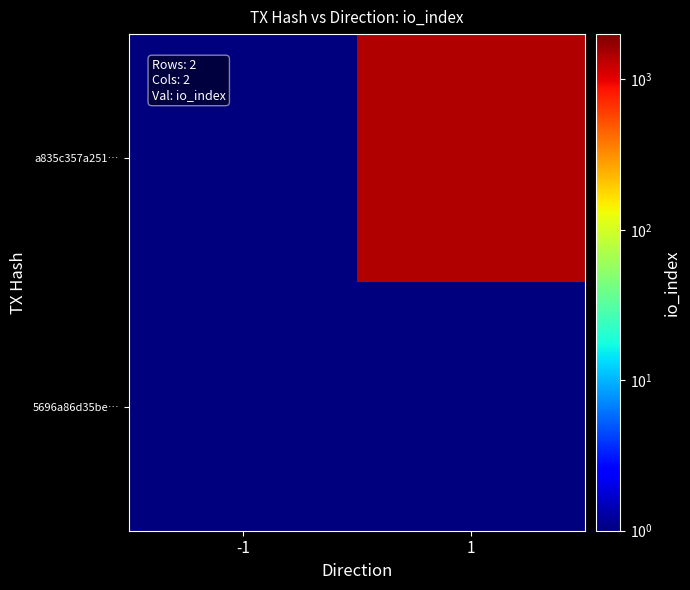

Rank the series by their maximum value, from lowest to highest.

5696a86d35be…, a835c357a251…